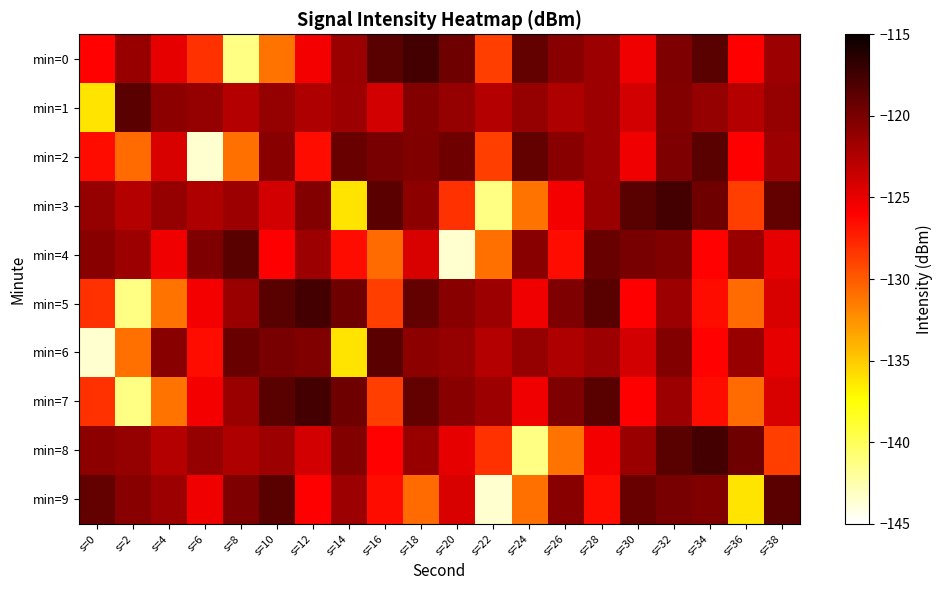

Which series has the widest spread of values?

min=2